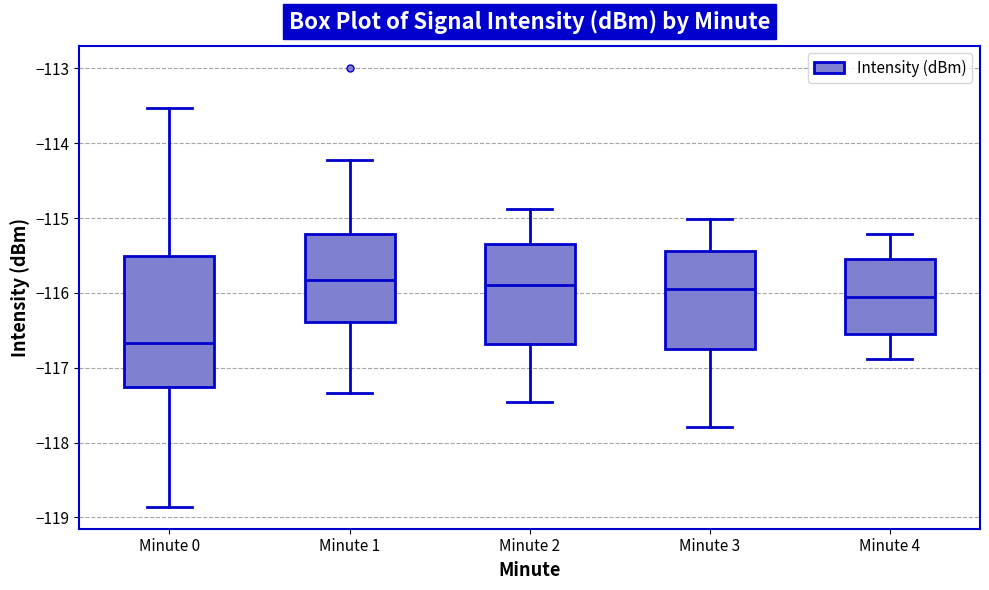

Reading left to right, read every box against the y-axis: the position of its median line, the range the box covers, and the ends of its whiskers. The values are not printed on the chart, so give them approximately, as read against the axis.

Minute 0: median -116.7, box -117.3 to -115.5, whiskers -118.9 to -113.5
Minute 1: median -115.8, box -116.4 to -115.2, whiskers -117.3 to -114.2
Minute 2: median -115.9, box -116.7 to -115.3, whiskers -117.5 to -114.9
Minute 3: median -115.9, box -116.7 to -115.4, whiskers -117.8 to -115.0
Minute 4: median -116.1, box -116.6 to -115.6, whiskers -116.9 to -115.2